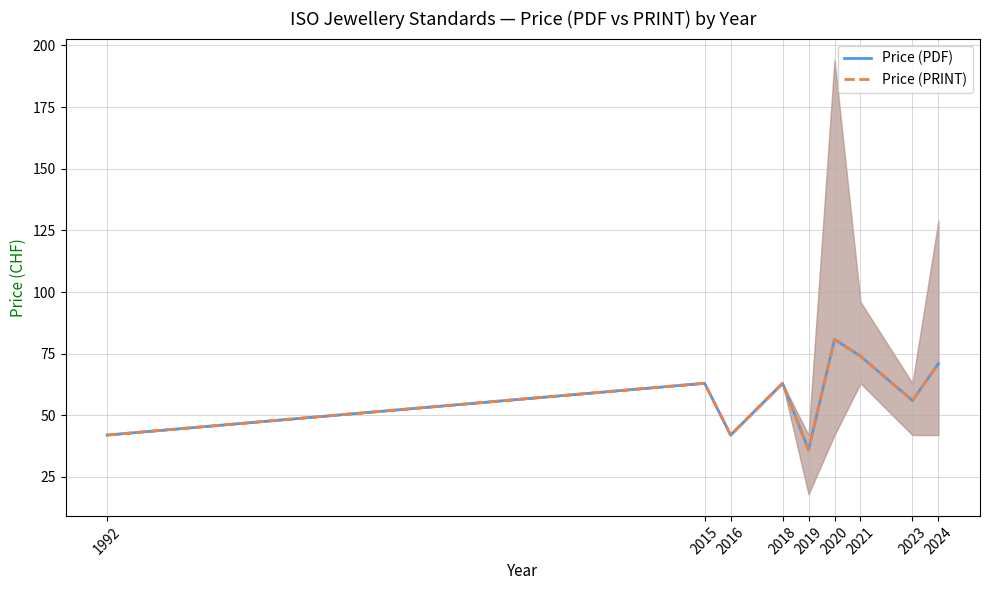

What is the difference between the maximum and minimum values in the Price (PDF) series?

44.8